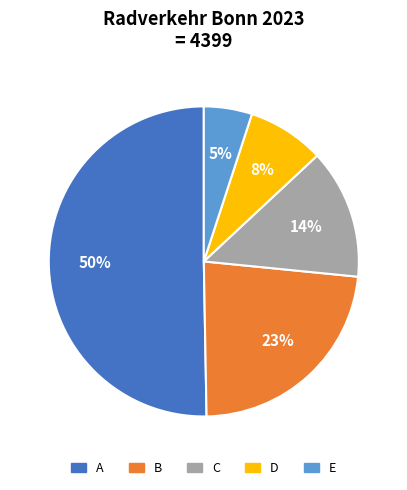

To the nearest percent, what is the difference between the largest and smallest slice percentages?

45%